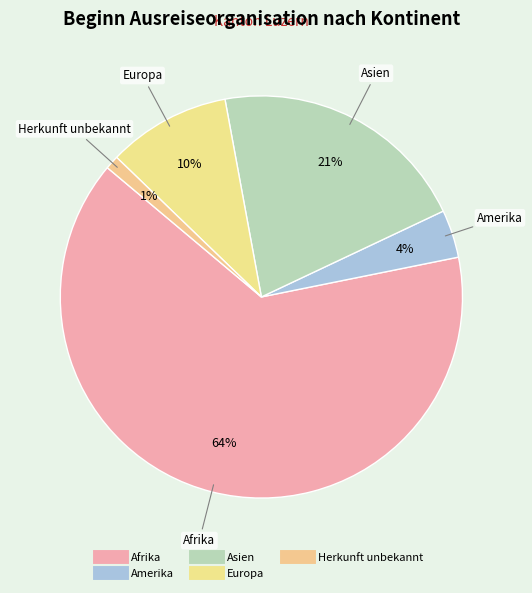

Count the number of slices in the pie.

5